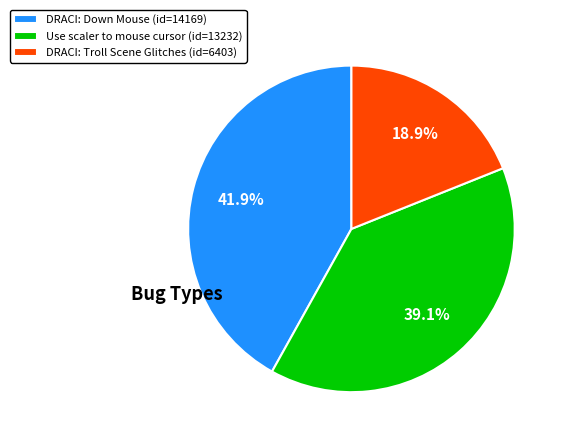

Approximately how many times larger is the value at DRACI: Down Mouse (id=14169) compared to Use scaler to mouse cursor (id=13232)?

1.1